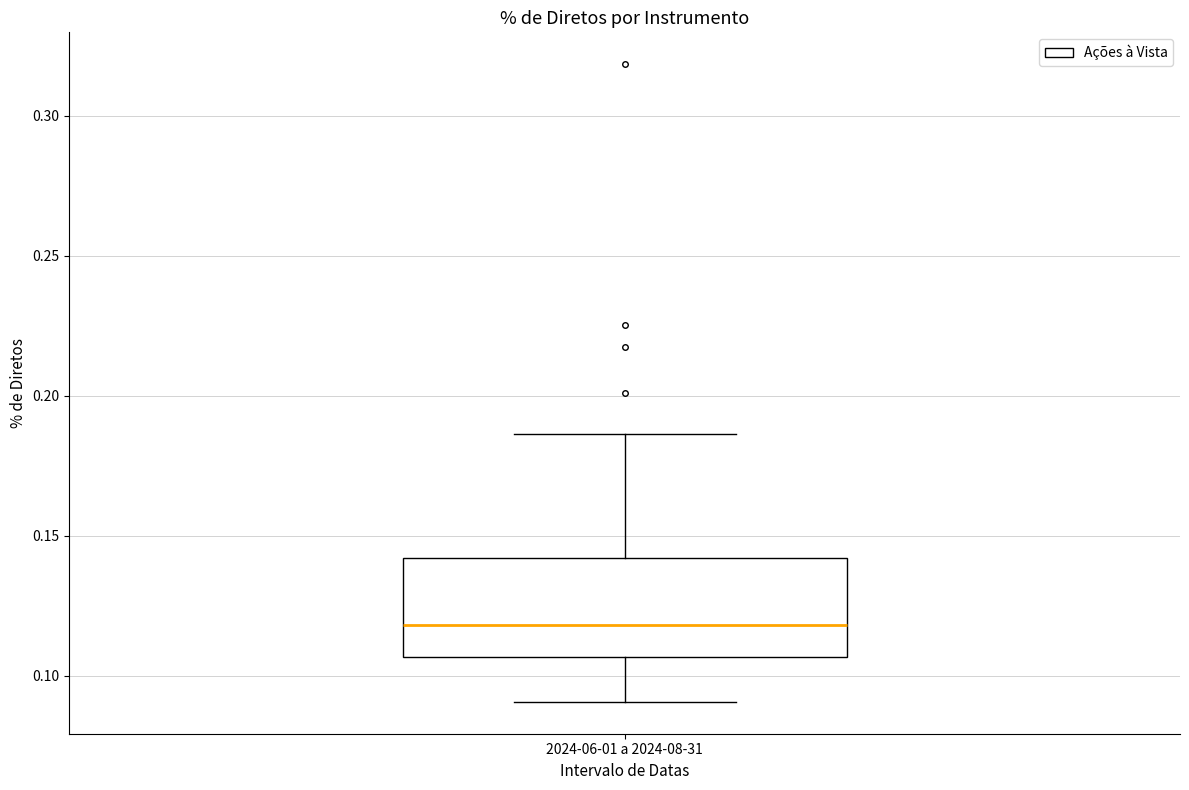

Read this box plot against the y-axis: the position of the median line, the range covered by the box, and the ends of both whiskers. The values are not printed on the chart, so give them approximately, as read against the axis.

median 0.120, box 0.105 to 0.140, whiskers 0.090 to 0.185